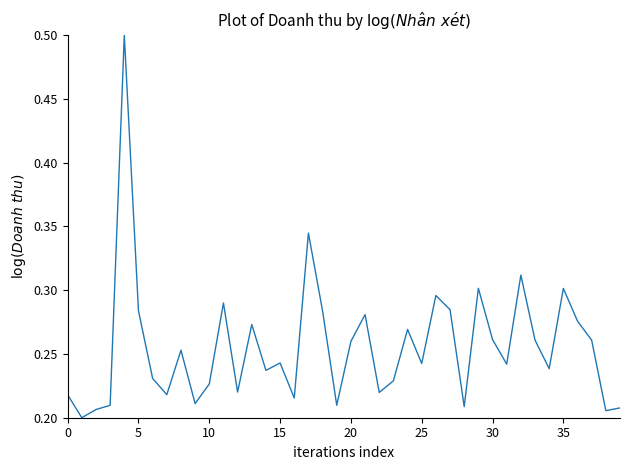

Count the values in the range 0 to 1.

40